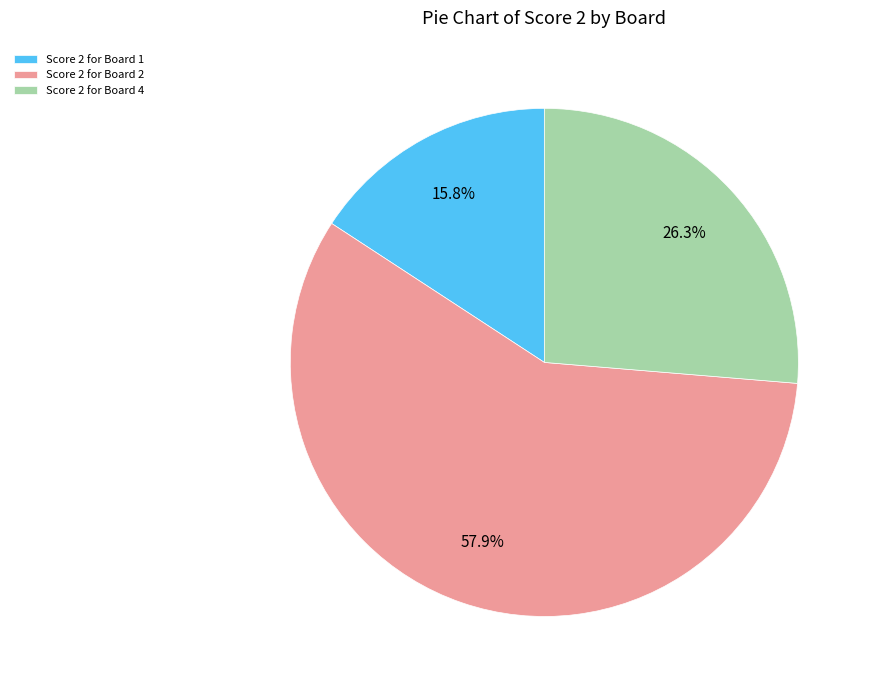

Which category has the biggest portion of the pie?

Score 2 for Board 2